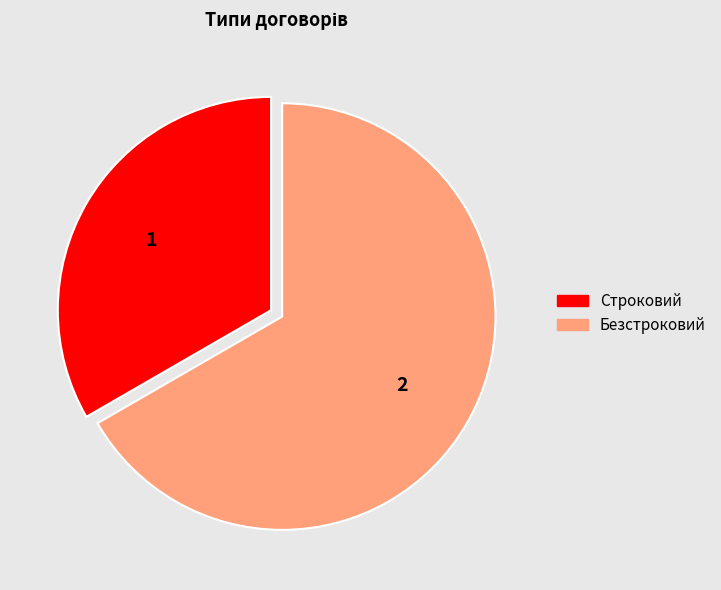

Between Безстроковий and Строковий, which is larger?

Безстроковий